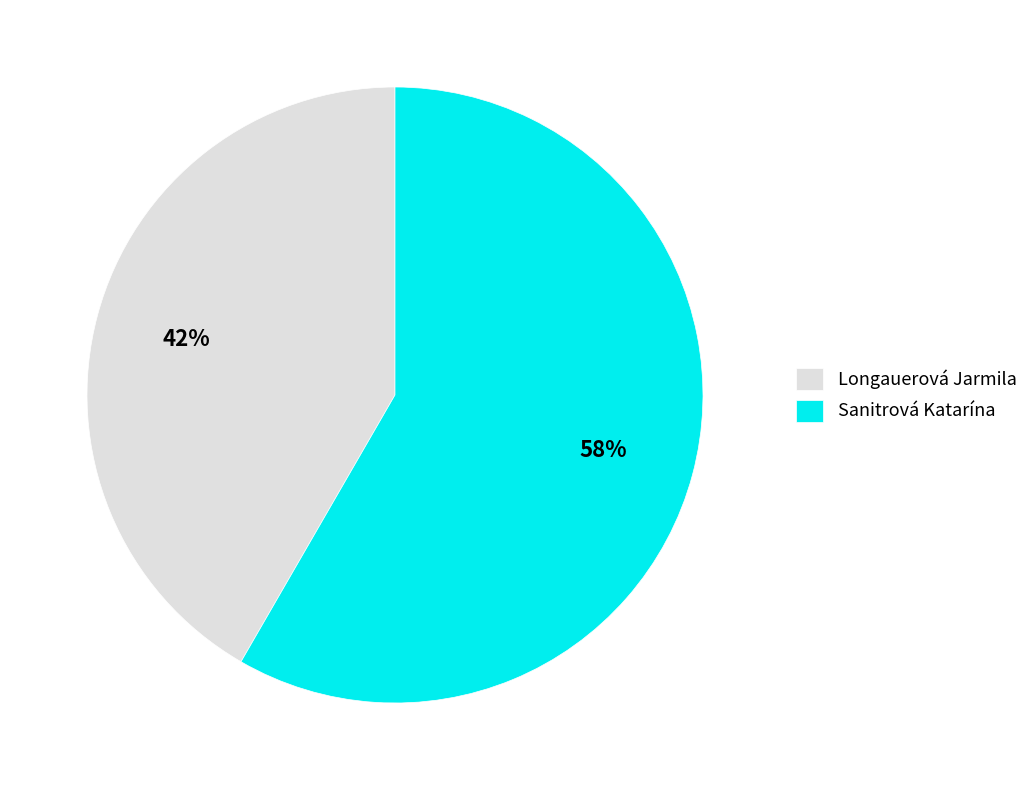

Between Sanitrová Katarína and Longauerová Jarmila, which is larger?

Sanitrová Katarína